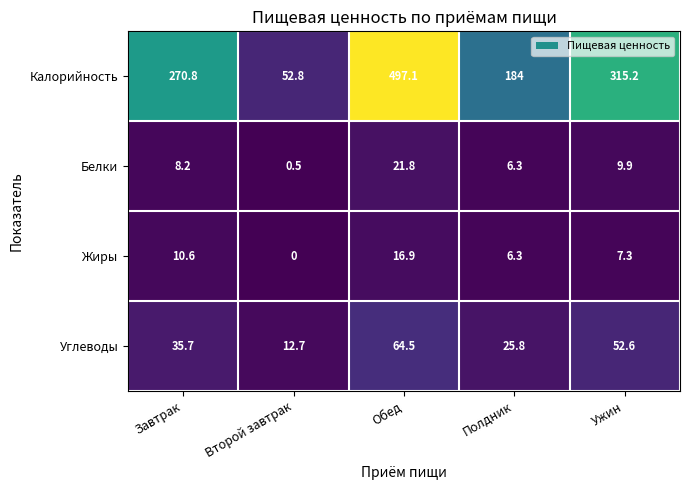

What is the difference between the maximum and second lowest values in the Углеводы series?

38.7